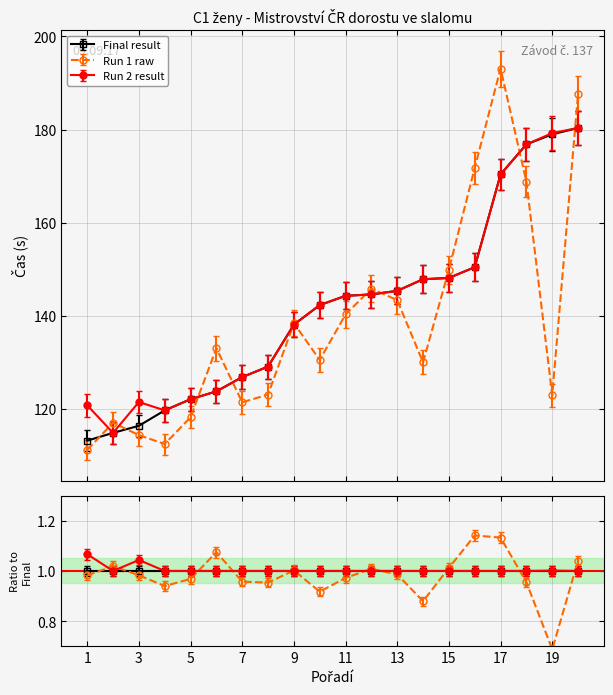

What is the total value across all series at 18?

525.8